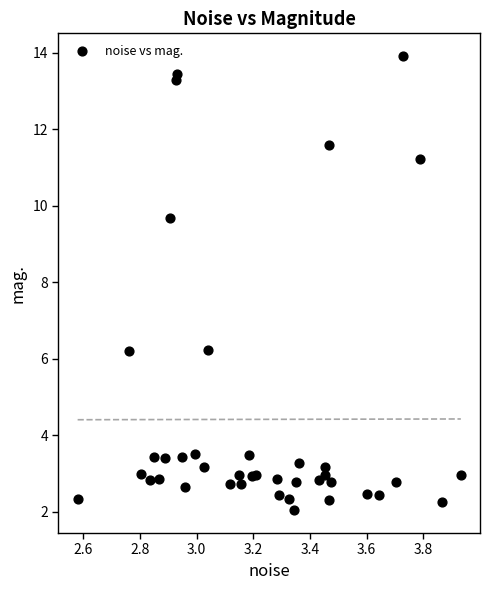

How many points are shown in the scatter plot?

40